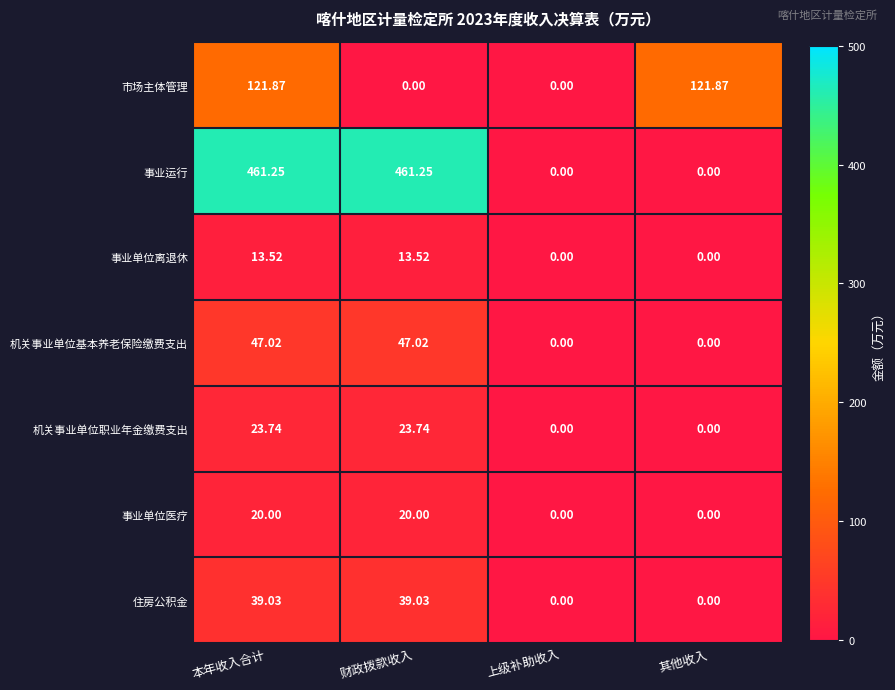

Rank the series by their maximum value, from lowest to highest.

事业单位离退休, 事业单位医疗, 机关事业单位职业年金缴费支出, 住房公积金, 机关事业单位基本养老保险缴费支出, 市场主体管理, 事业运行